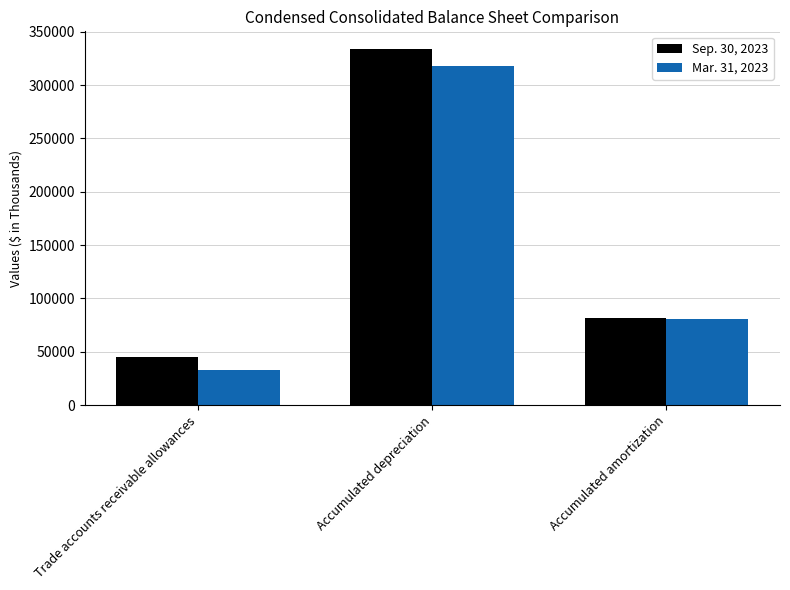

At which category does the chart reach its peak across all series?

Accumulated depreciation